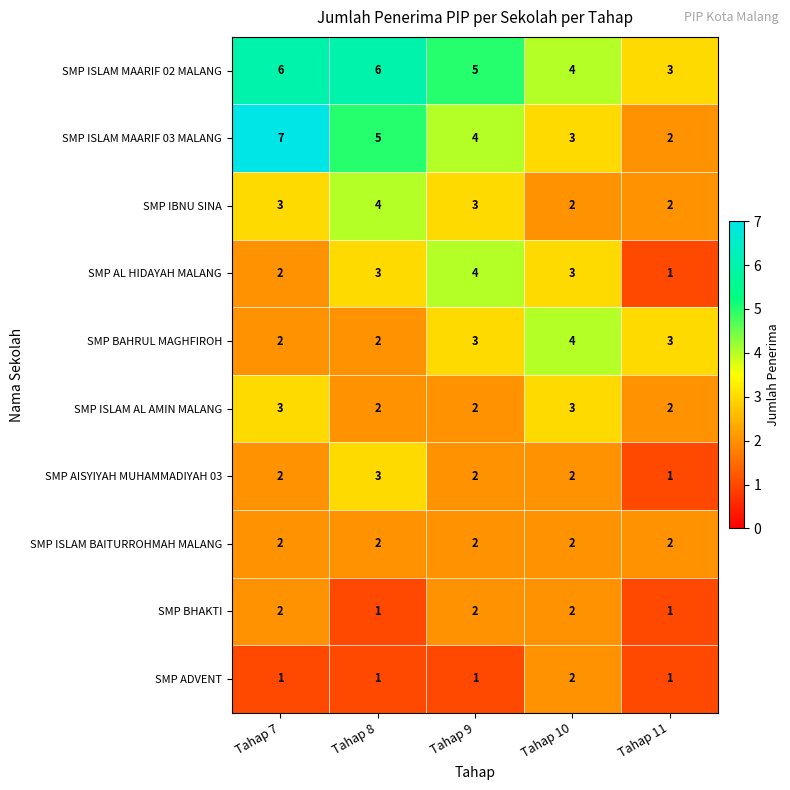

Which series has the widest spread of values?

SMP ISLAM MAARIF 03 MALANG